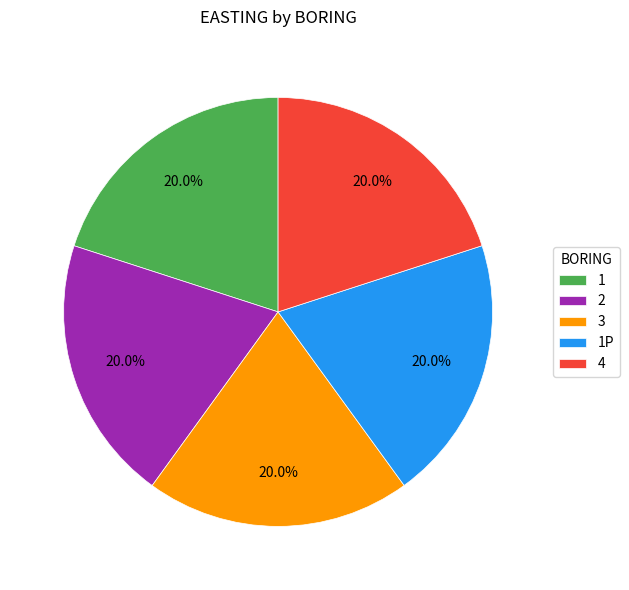

Count the number of slices in the pie.

5